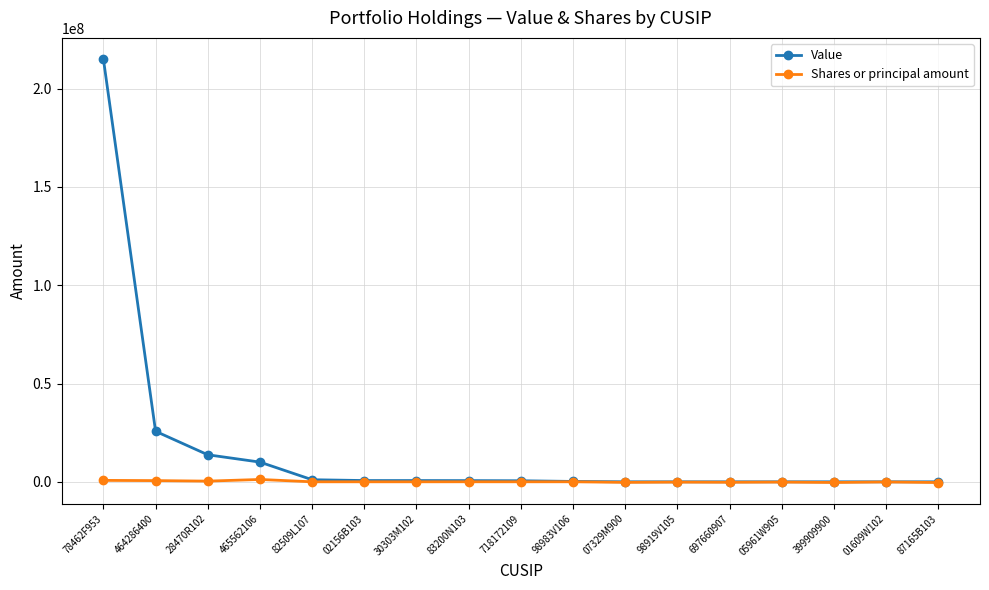

The value of Value at 697660907 is 145423543. True or false?

False